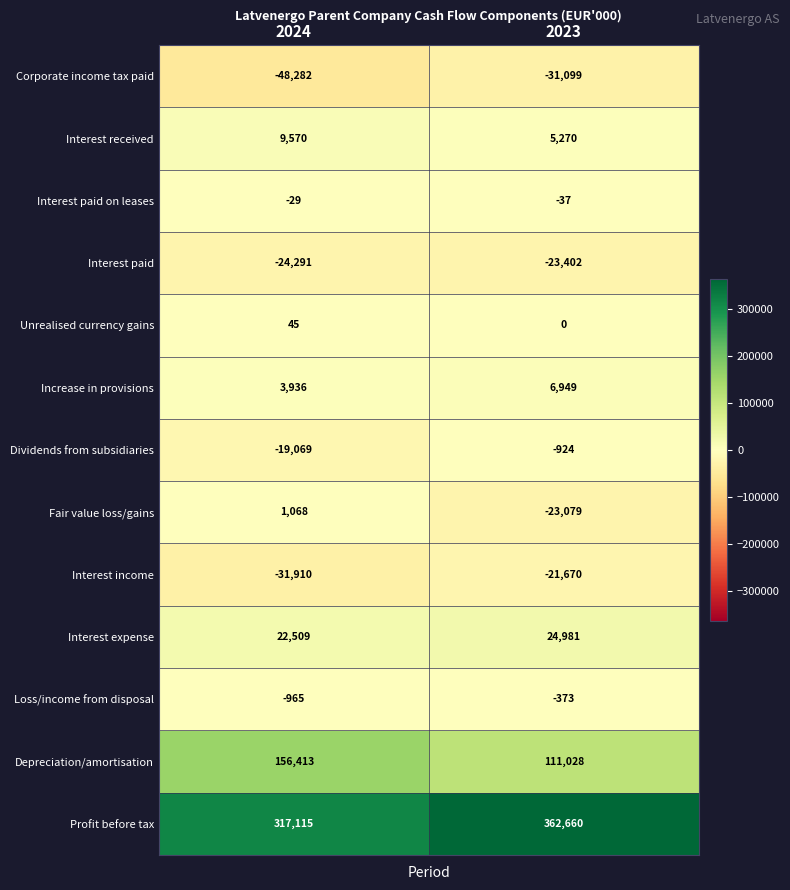

Rank the series by their maximum value, from highest to lowest.

Profit before tax, Depreciation/amortisation, Interest expense, Interest received, Increase in provisions, Fair value loss/gains, Unrealised currency gains, Interest paid on leases, Loss/income from disposal, Dividends from subsidiaries, Interest income, Interest paid, Corporate income tax paid